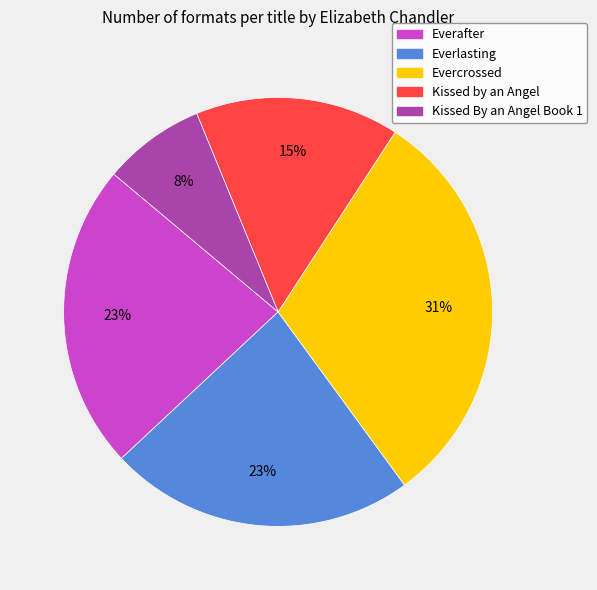

Count the number of slices in the pie.

5